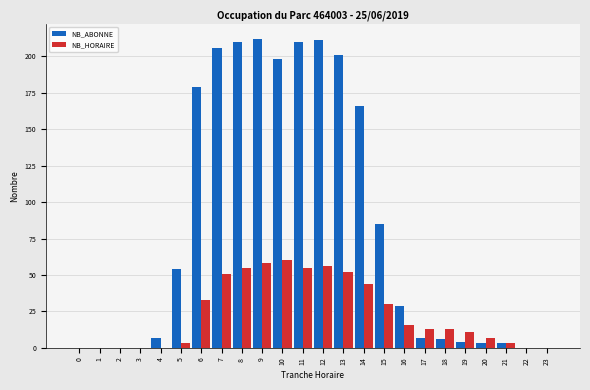

Which series changed the most between 6 and 17?

NB_ABONNE